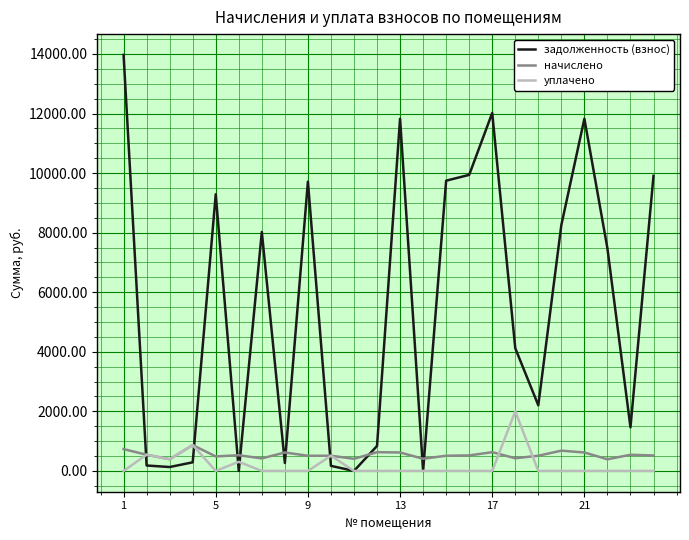

List the series in order of their peak value, lowest first.

начислено, уплачено, задолженность (взнос)